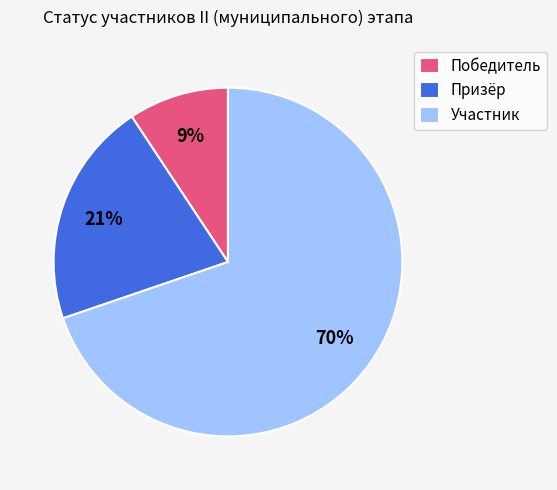

Does any single category account for the majority?

Yes